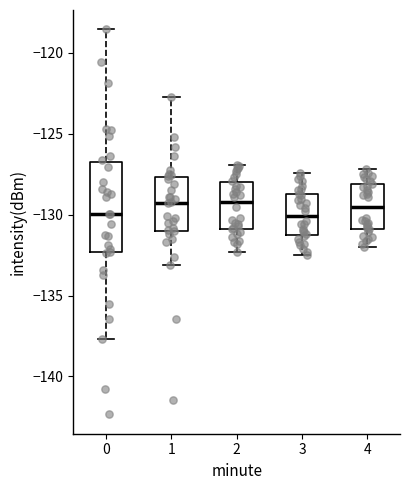

Which box is the tallest, from its lower edge to its upper edge?

0